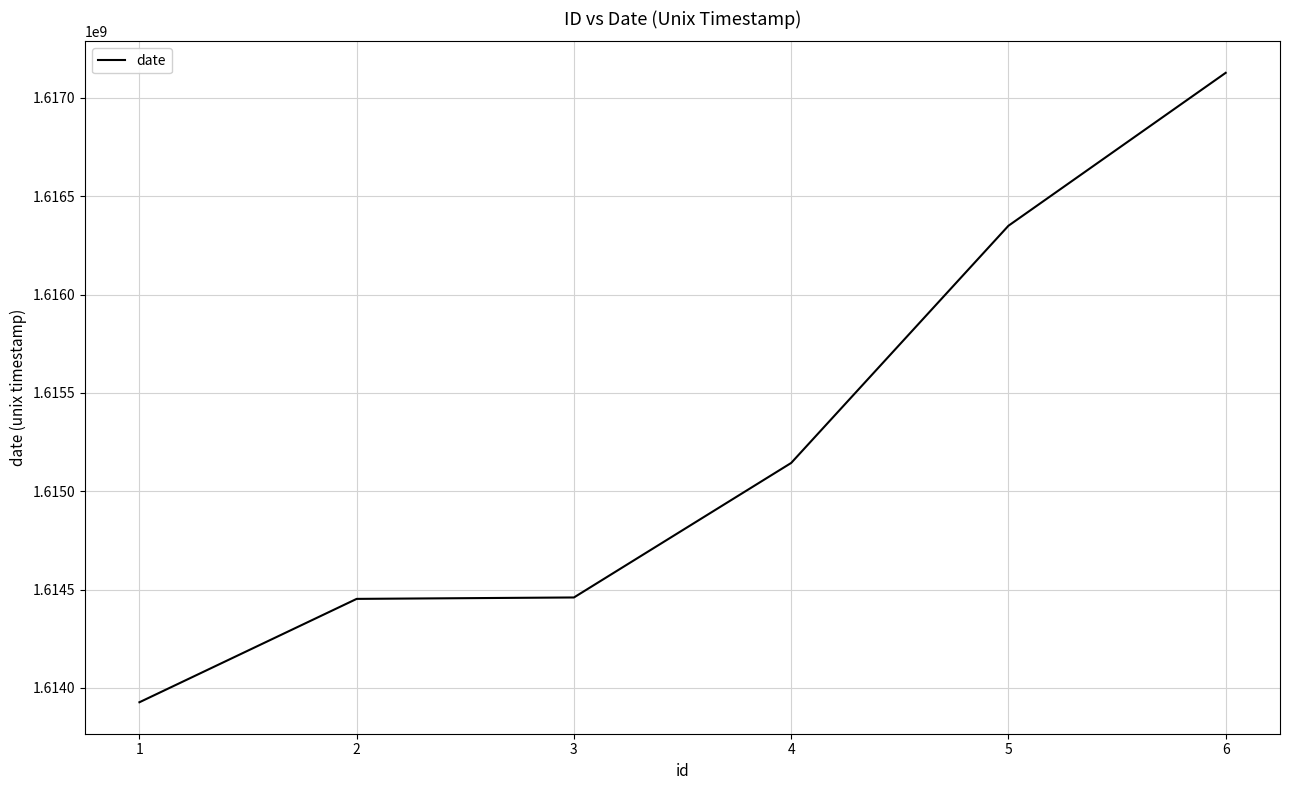

Count the number of data series in this chart.

1